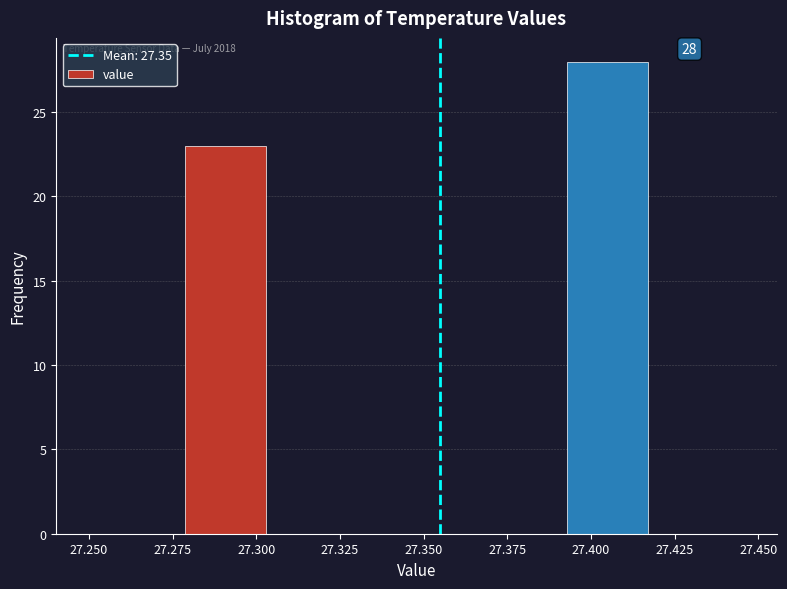

Which range on the x-axis has the tallest bar?

27.395 to 27.420